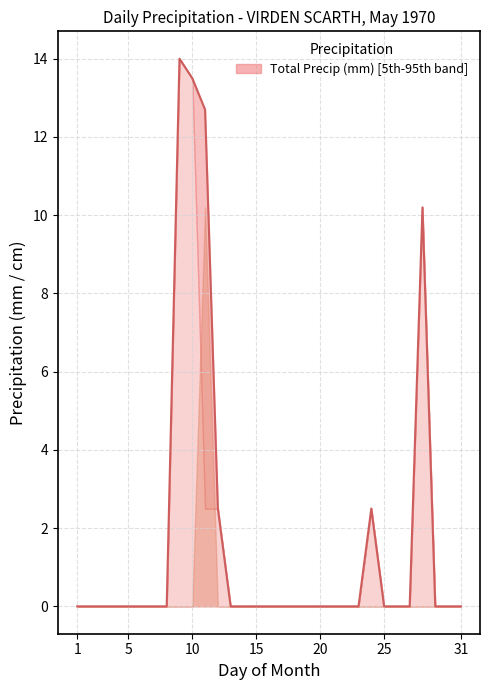

True or false: the data shows 2.1 at 27.

False